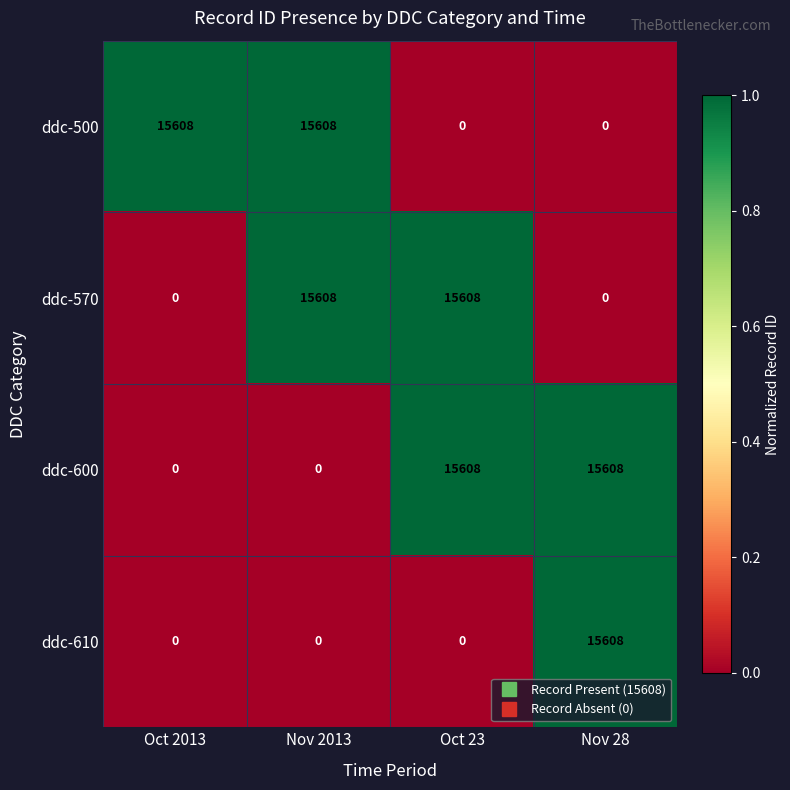

Is the value of ddc-570 at Nov 28 greater than the value of ddc-600 at Nov 28?

No